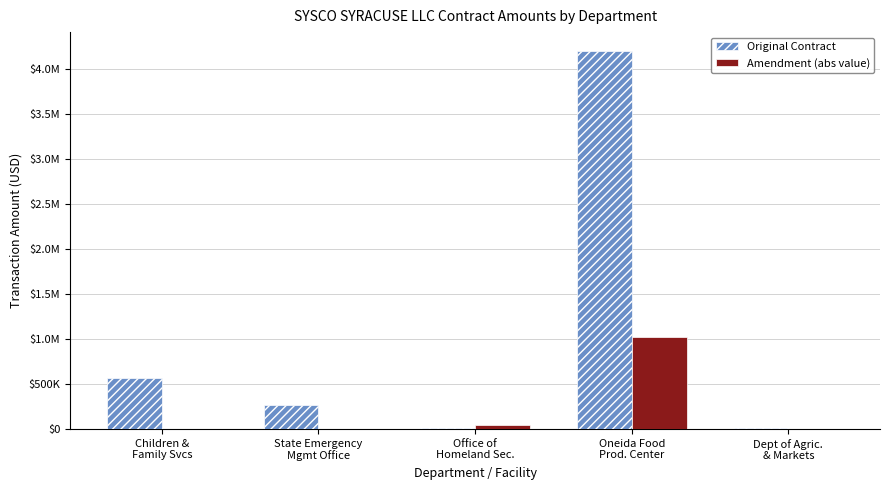

Rank the series at State Emergency
Mgmt Office from highest to lowest value.

Original Contract, Amendment (abs value)